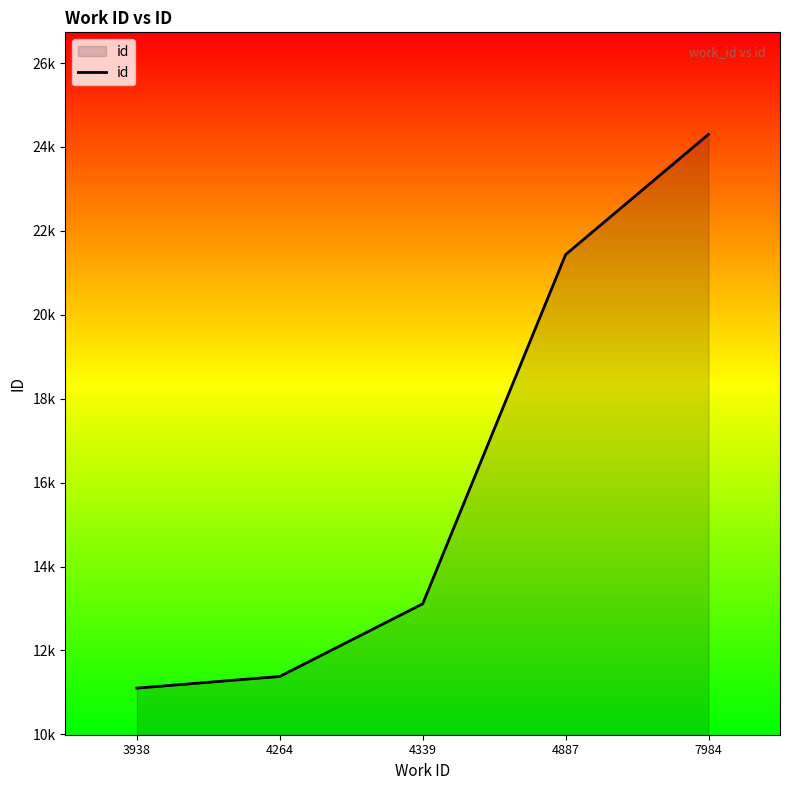

Does the chart display data point markers on the line(s)?

No